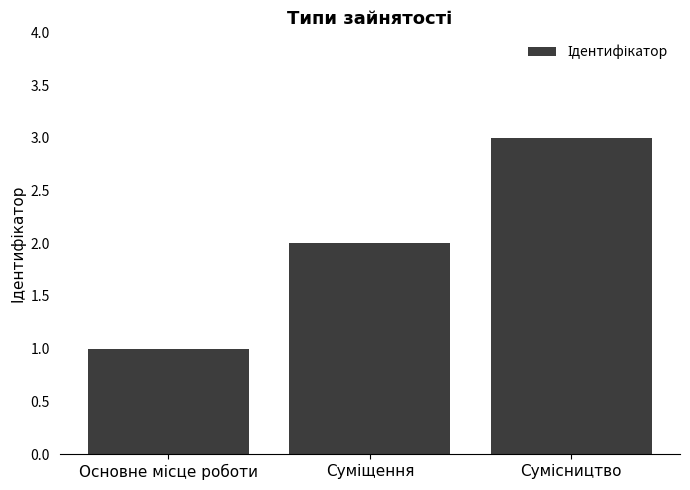

What is the greatest value displayed?

3